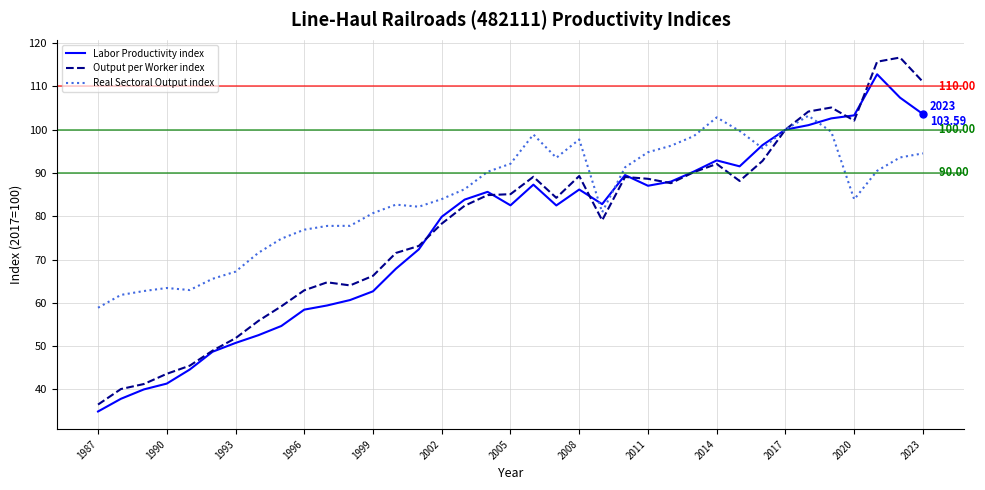

List the series in order of their peak value, highest first.

Output per Worker index, Labor Productivity index, Real Sectoral Output index